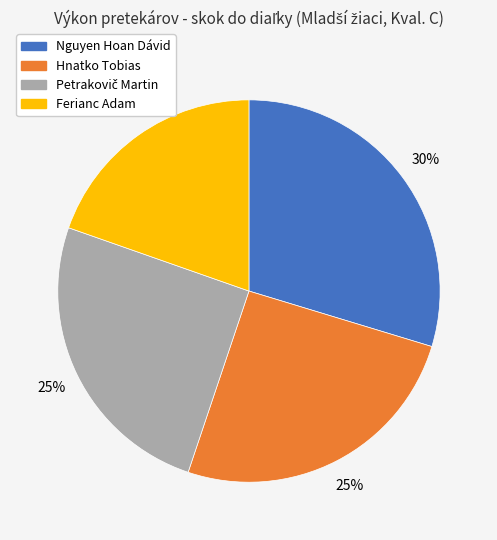

What is the largest slice in the pie chart?

Nguyen Hoan Dávid